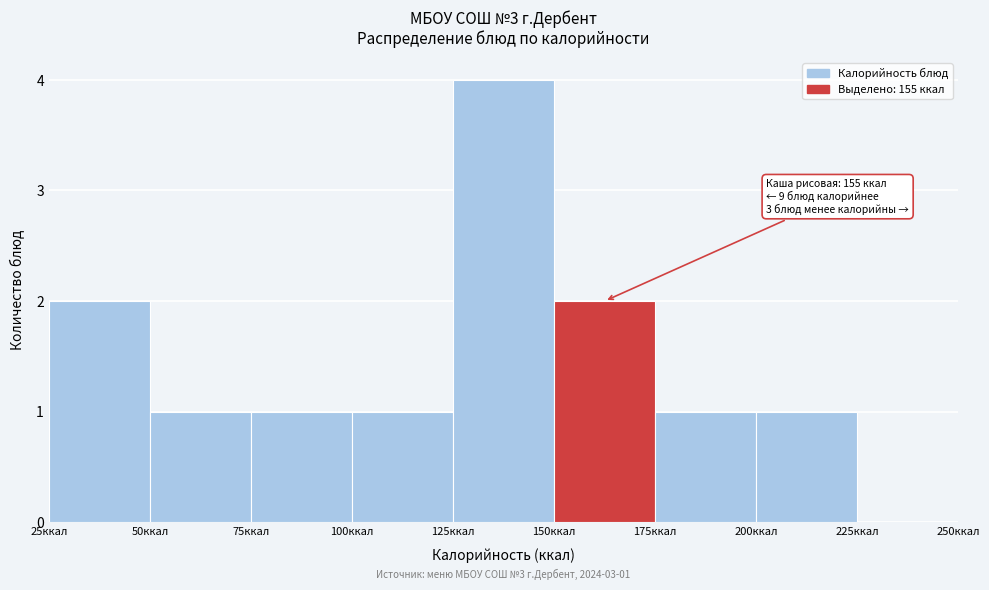

Which range on the x-axis has the tallest bar?

125 to 150